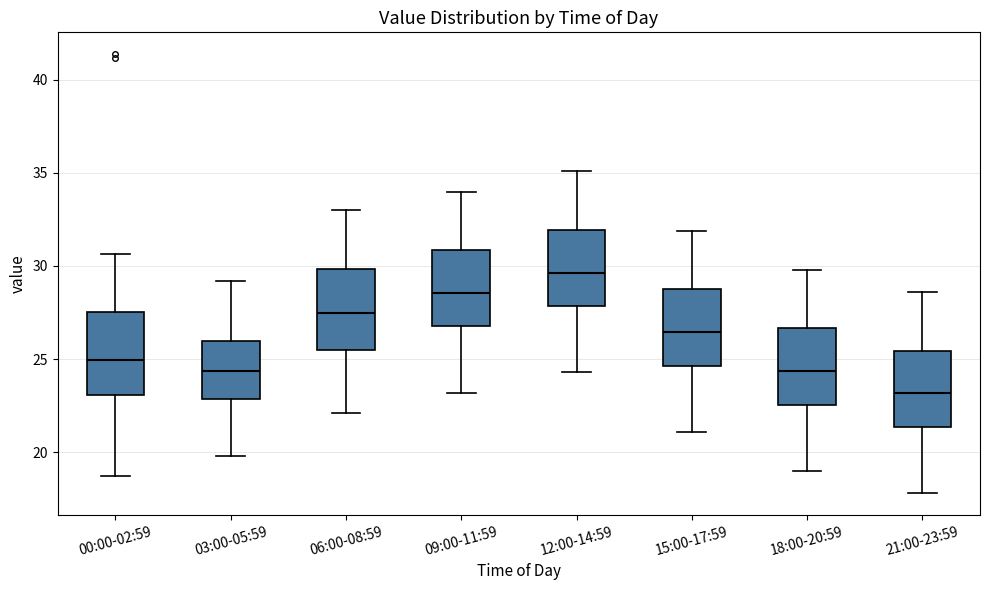

Reading left to right, transcribe this box plot: for each box, give where its median line is, the range the box spans, and where its two whiskers end, as read against the y-axis. The values are not printed on the chart, so give them approximately, as read against the axis.

00:00-02:59: median 25.0, box 23.0 to 27.5, whiskers 18.5 to 30.5
03:00-05:59: median 24.5, box 23.0 to 26.0, whiskers 20.0 to 29.0
06:00-08:59: median 27.5, box 25.5 to 30.0, whiskers 22.0 to 33.0
09:00-11:59: median 28.5, box 27.0 to 31.0, whiskers 23.0 to 34.0
12:00-14:59: median 29.5, box 28.0 to 32.0, whiskers 24.5 to 35.0
15:00-17:59: median 26.5, box 24.5 to 29.0, whiskers 21.0 to 32.0
18:00-20:59: median 24.5, box 22.5 to 26.5, whiskers 19.0 to 30.0
21:00-23:59: median 23.0, box 21.5 to 25.5, whiskers 18.0 to 28.5